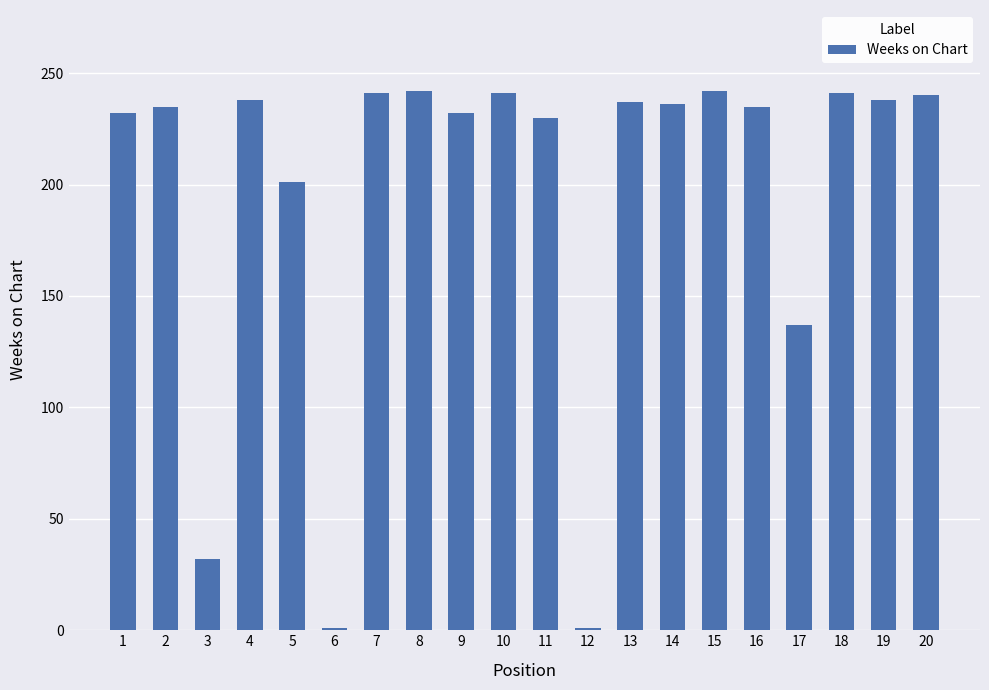

What is the change in value from 3 to 5?

+169